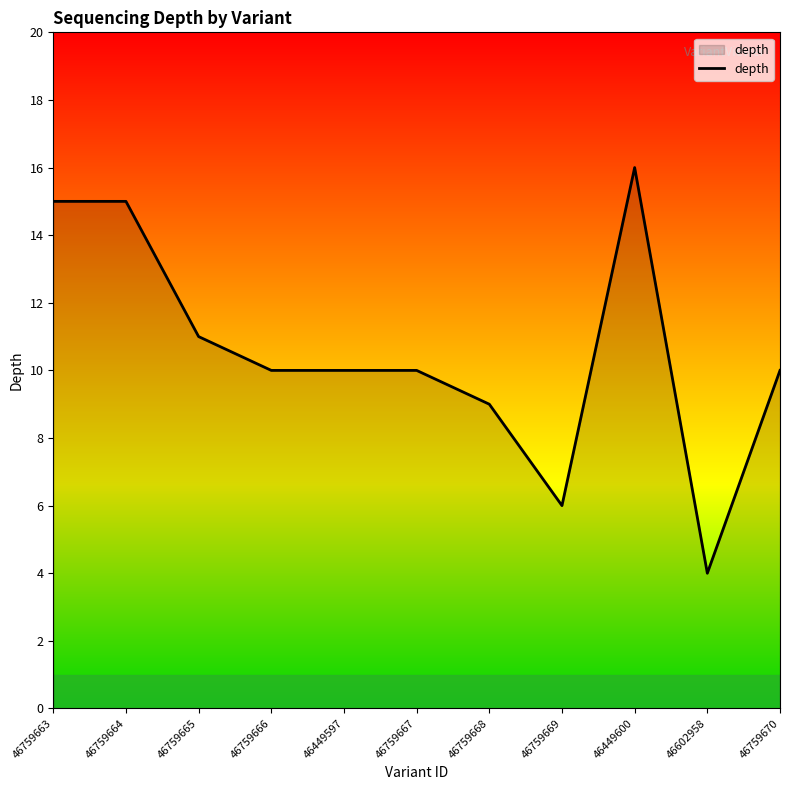

What is the change in value from 46759663 to 46759667?

-5